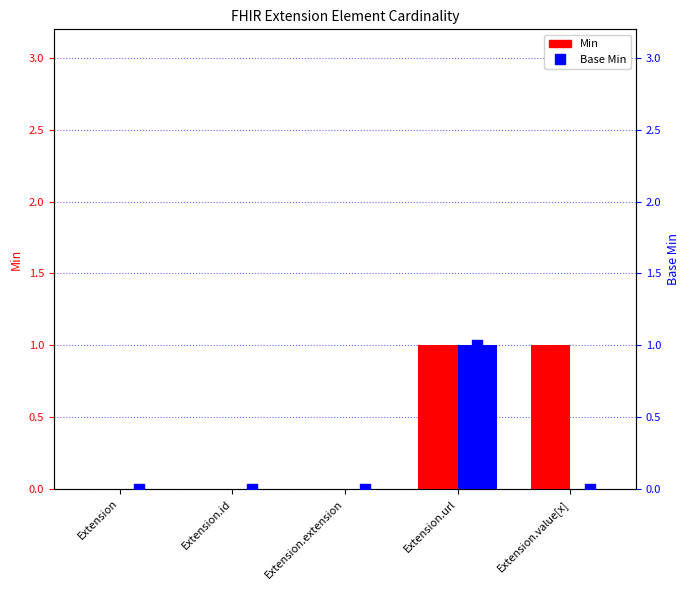

At which category is the sum across all series the highest?

Extension.url